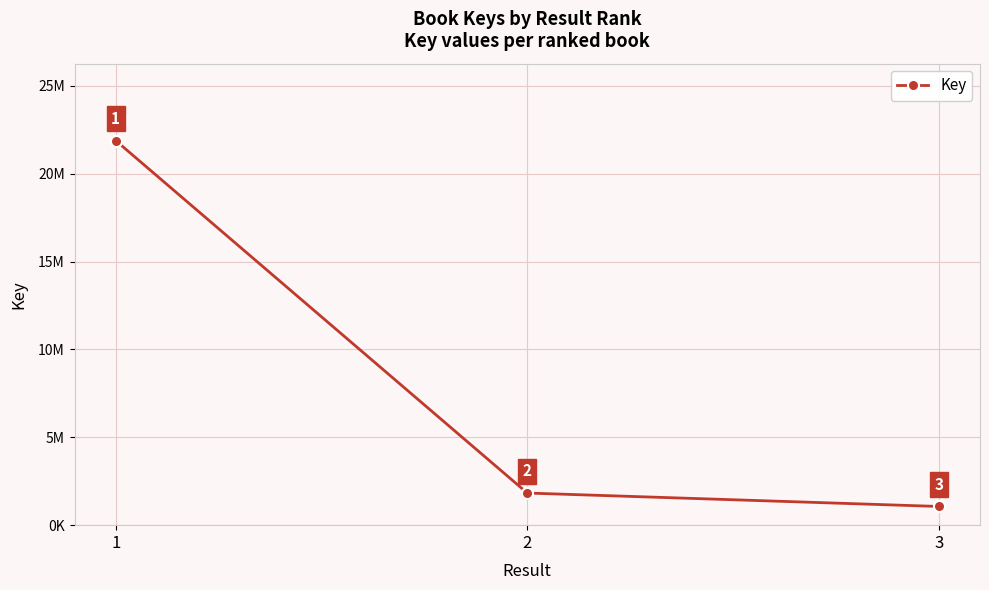

Rank the categories by value from lowest to highest.

3, 2, 1